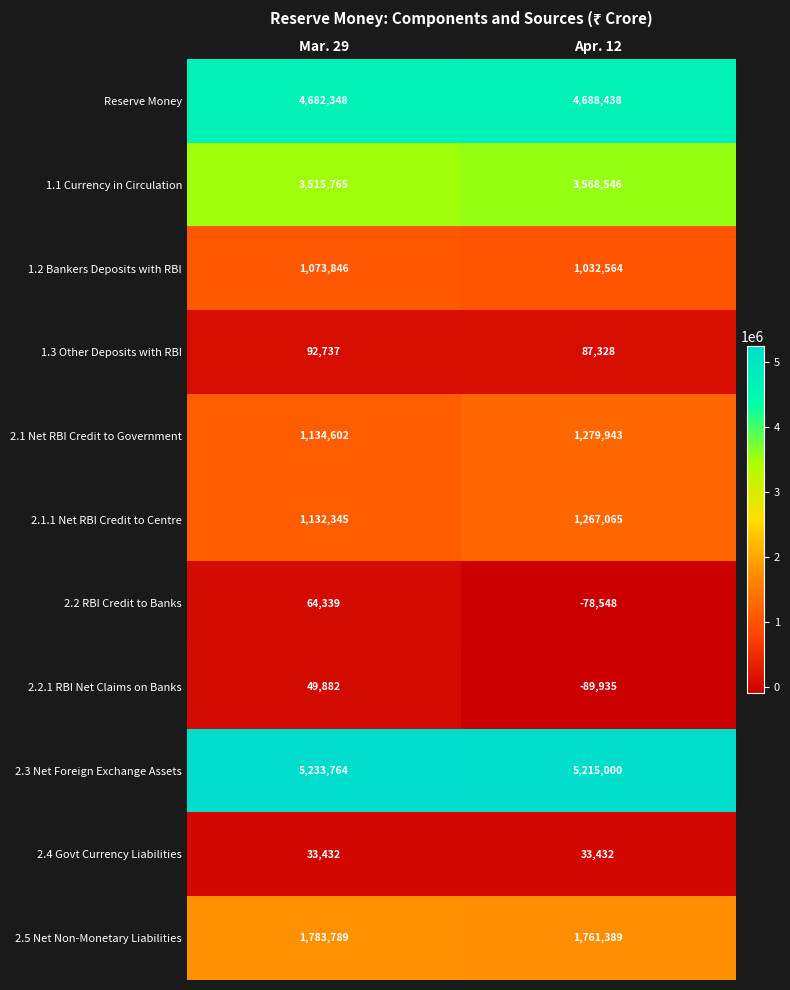

Which series has the largest total across all categories?

2.3 Net Foreign Exchange Assets